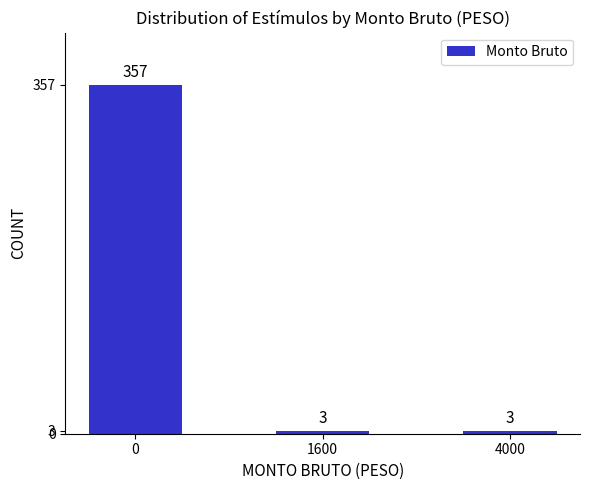

Does the chart contain stacked bars?

No